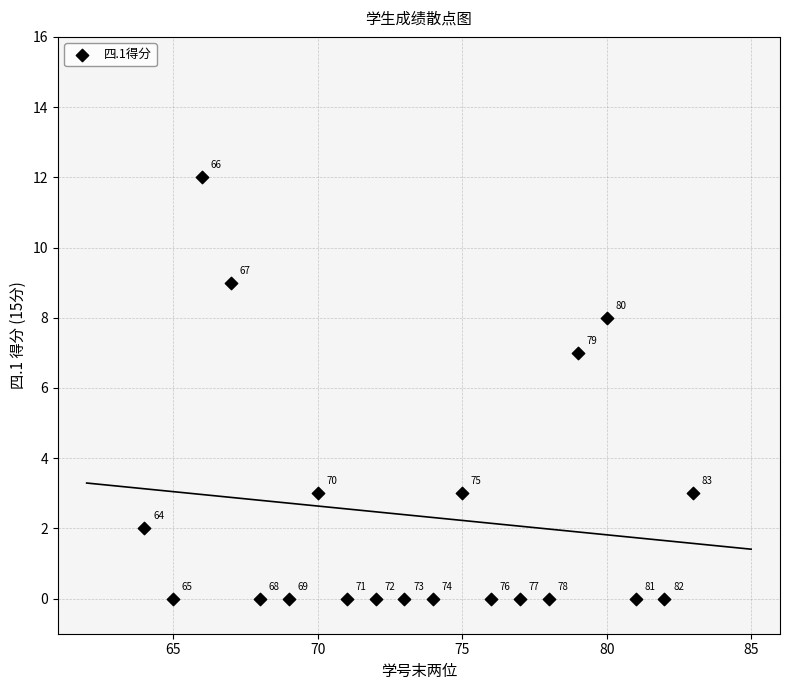

What Y value in the scatter plot is closest to 6?

7